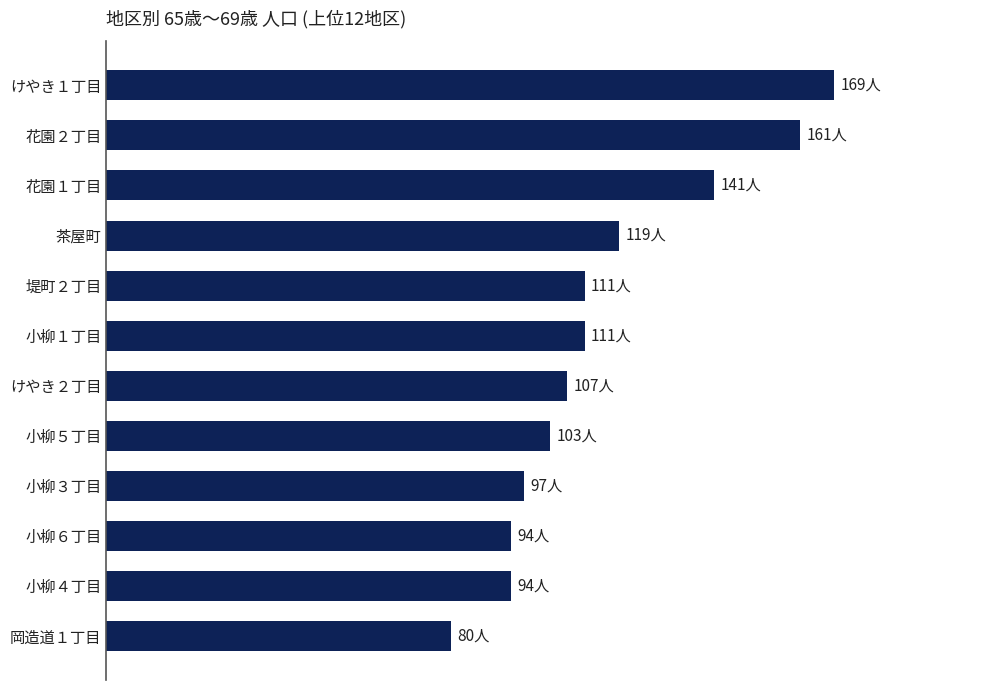

Does the chart contain any negative values?

No